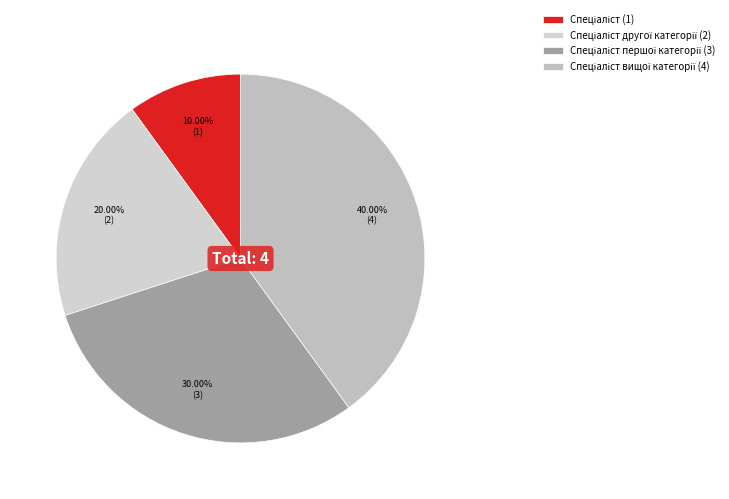

How many slices are in this pie chart?

4